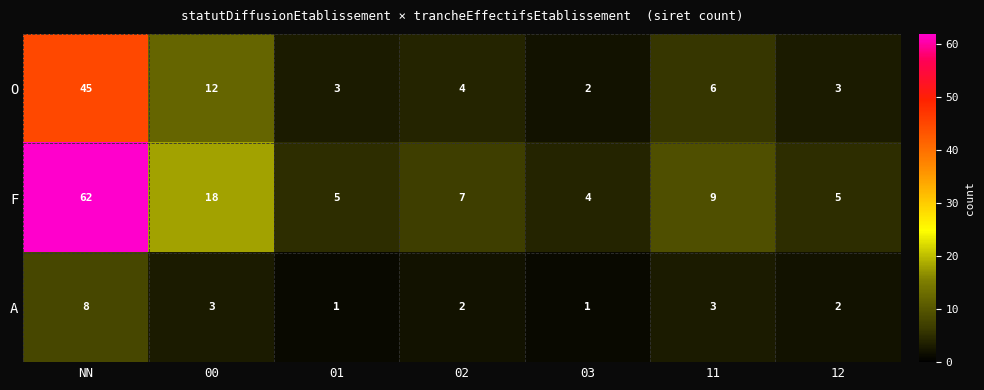

At how many categories does at least one series exceed 29?

1